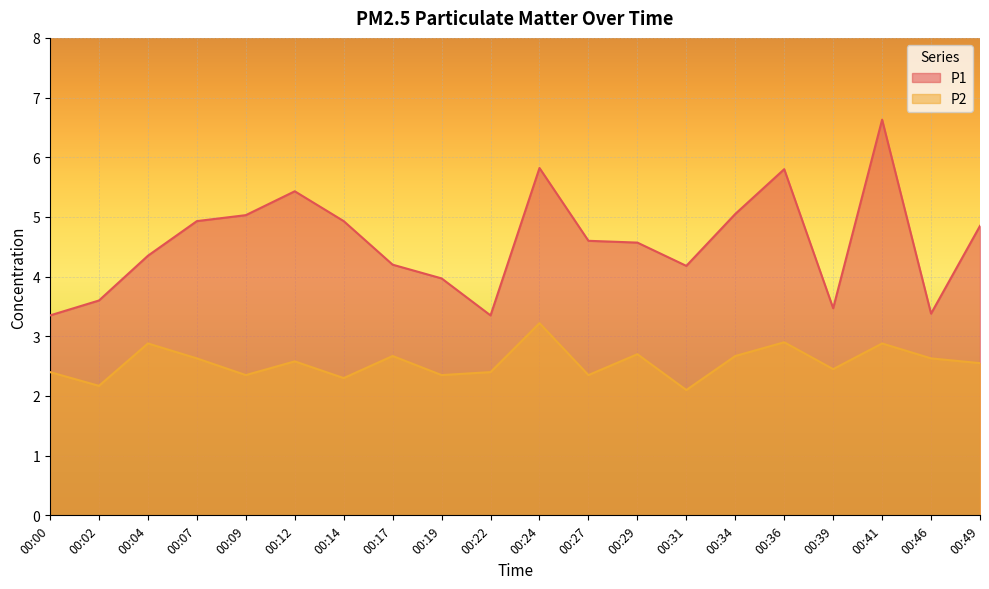

How many lines are shown in the chart?

2